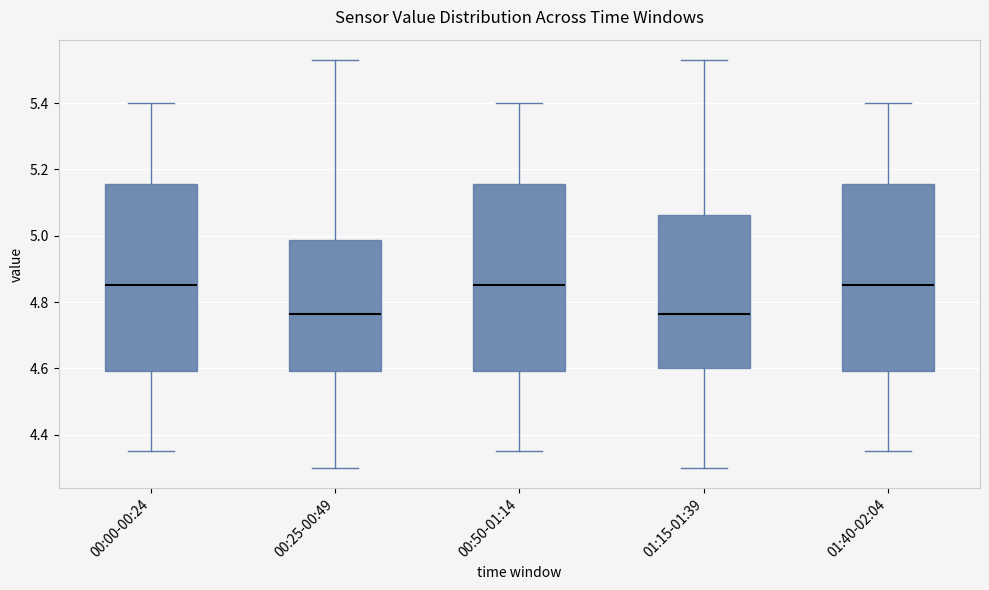

Reading left to right, read every box against the y-axis: the position of its median line, the range the box covers, and the ends of its whiskers. The values are not printed on the chart, so give them approximately, as read against the axis.

00:00-00:24: median 4.86, box 4.60 to 5.16, whiskers 4.36 to 5.40
00:25-00:49: median 4.76, box 4.60 to 4.98, whiskers 4.30 to 5.54
00:50-01:14: median 4.86, box 4.60 to 5.16, whiskers 4.36 to 5.40
01:15-01:39: median 4.76, box 4.60 to 5.06, whiskers 4.30 to 5.54
01:40-02:04: median 4.86, box 4.60 to 5.16, whiskers 4.36 to 5.40